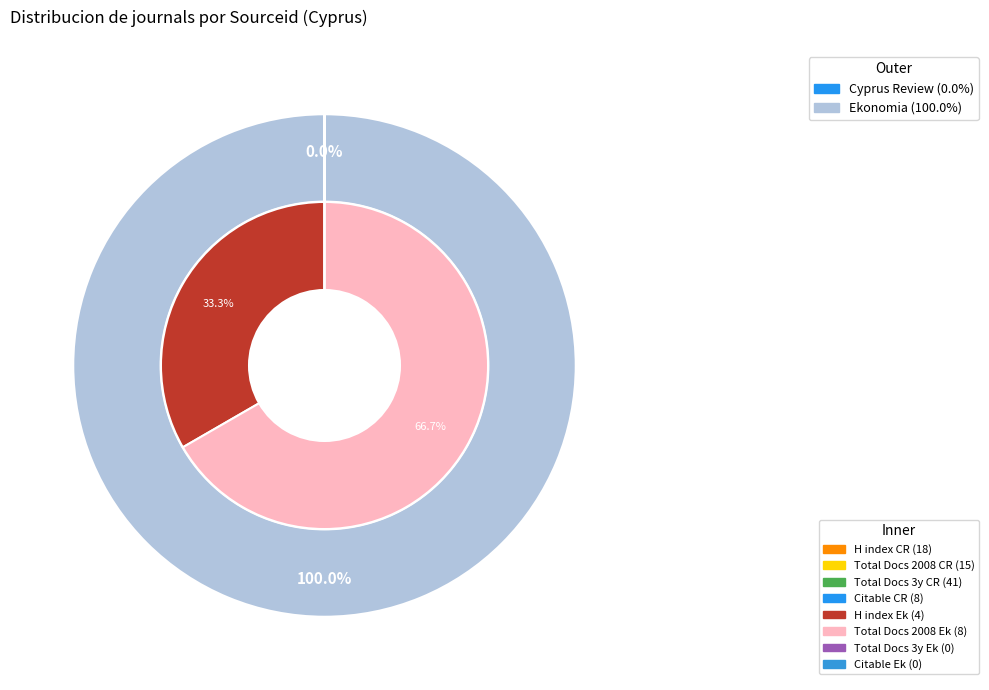

Is it true that Cyprus Review is 0% of the pie?

True